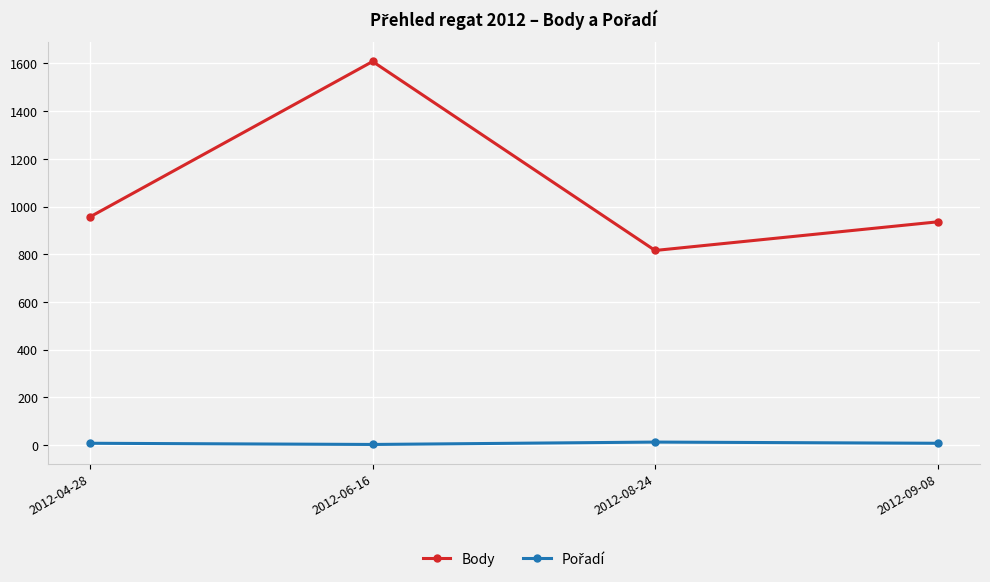

Does the chart have visible grid lines?

Yes